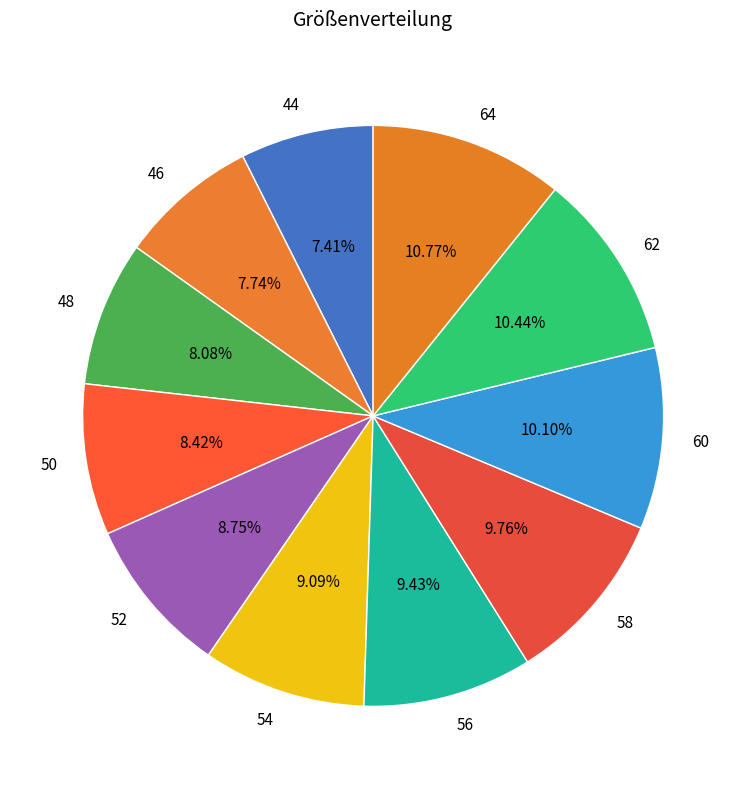

To the nearest percent, what percentage of the pie is 48?

8%